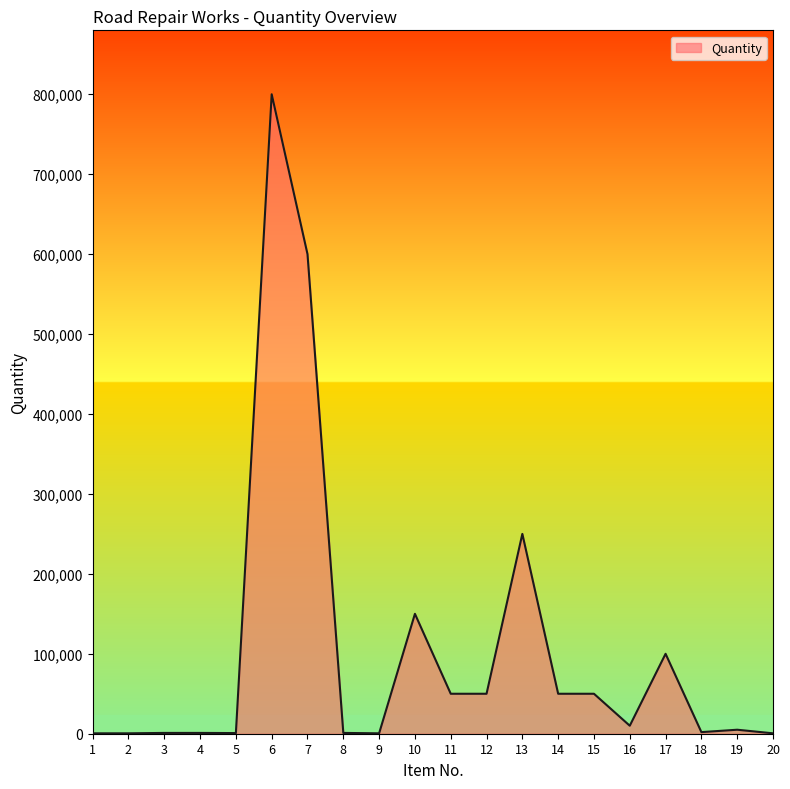

Is it true that the value at 12 is 87984?

False